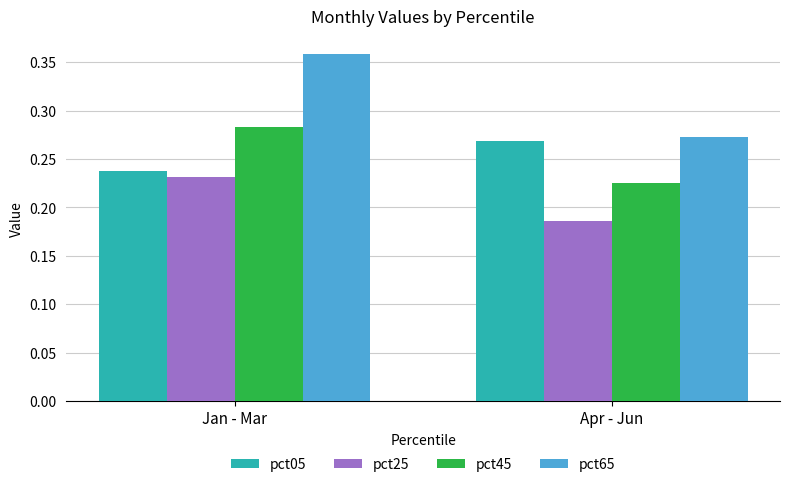

Count the pct25 values in the range 0 to 1.

2